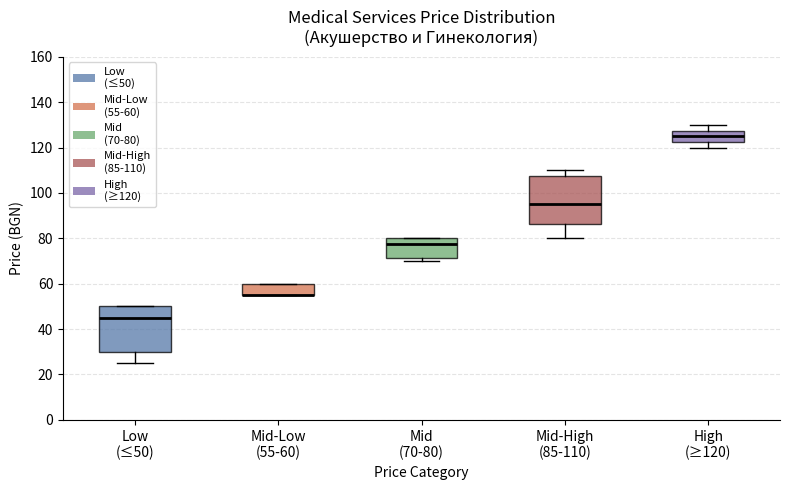

Where is the lower edge of the box for Mid-Low (55-60) on the y-axis? The values are not printed on the chart, so give them approximately, as read against the axis.

56